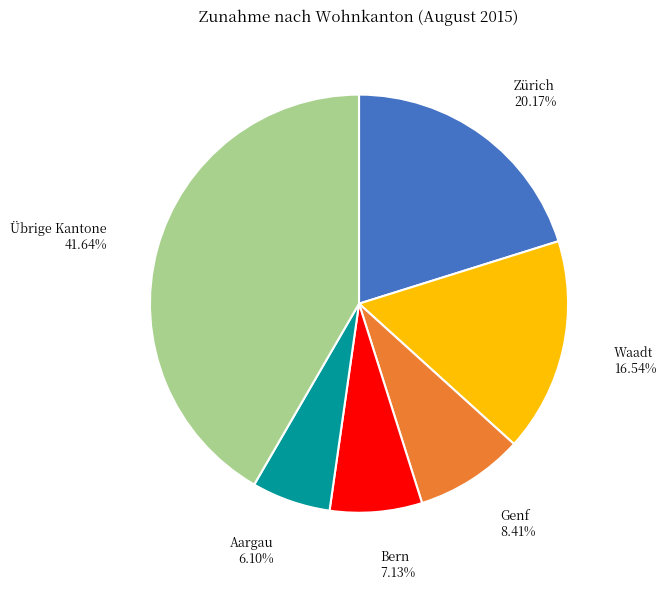

Which has a higher value, Genf or Bern?

Genf